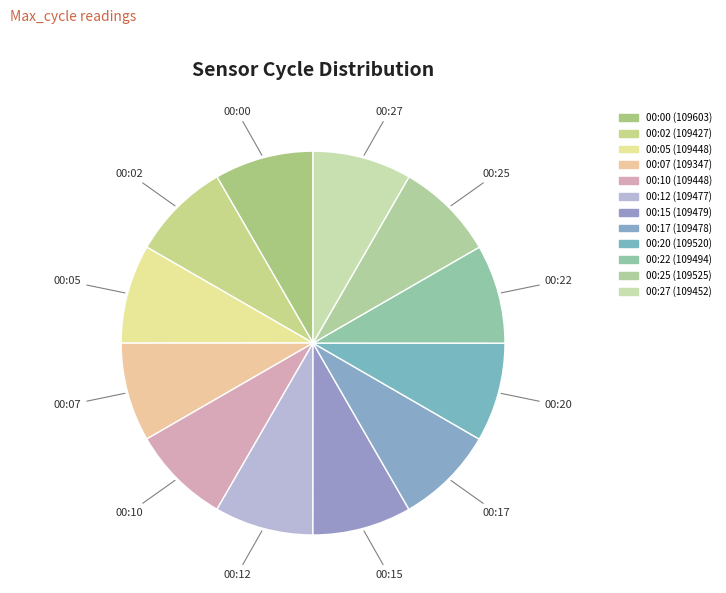

Count the number of slices in the pie.

12